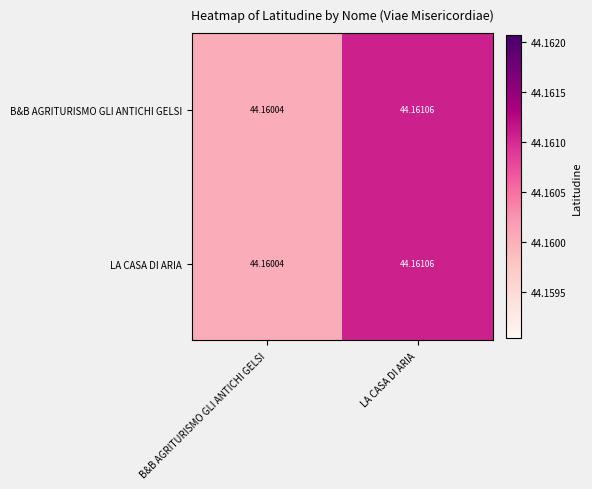

At which category is the sum across all series the highest?

LA CASA DI ARIA